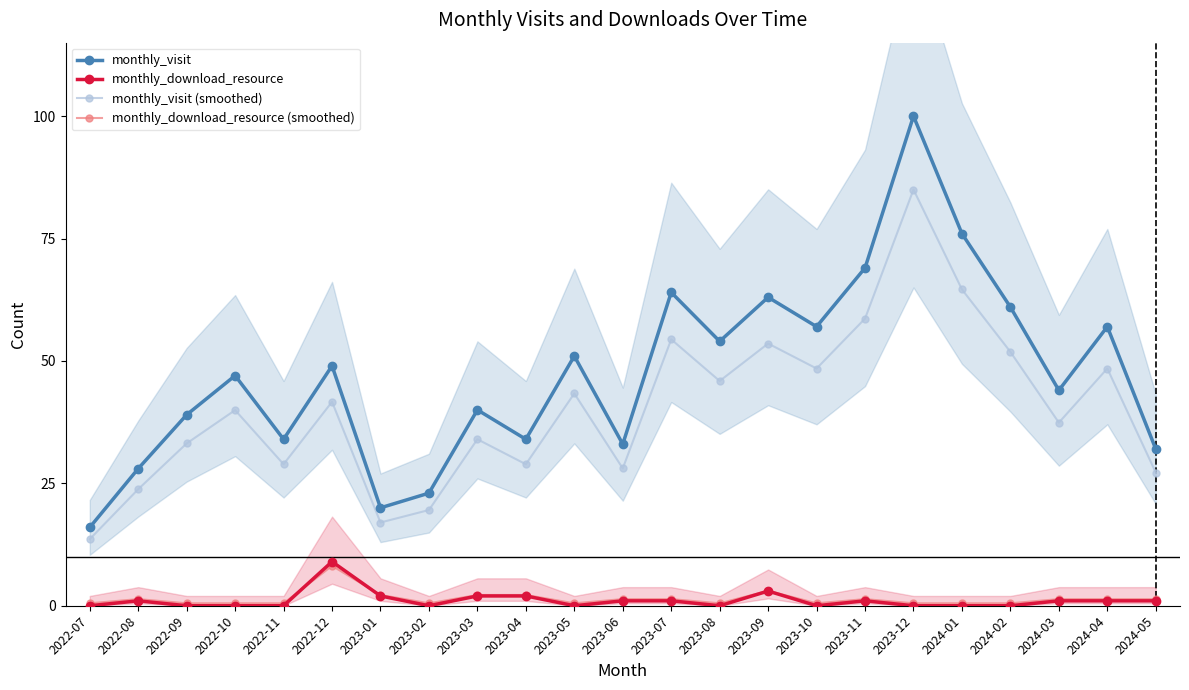

The value of monthly_download_resource at 2022-12 is 9.0. True or false?

True